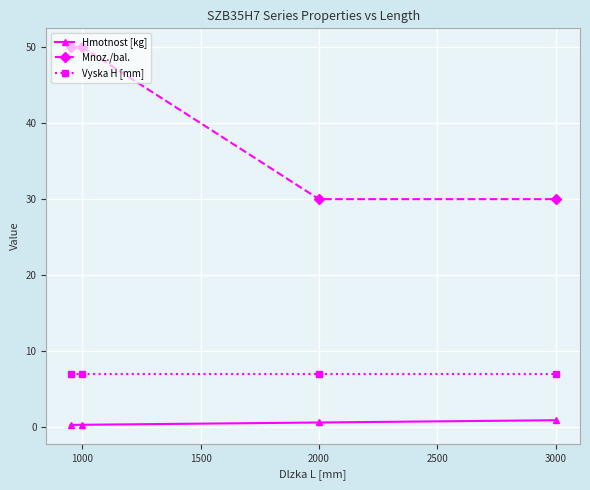

Rank the series by their maximum value, from lowest to highest.

Hmotnost [kg], Vyska H [mm], Mnoz./bal.